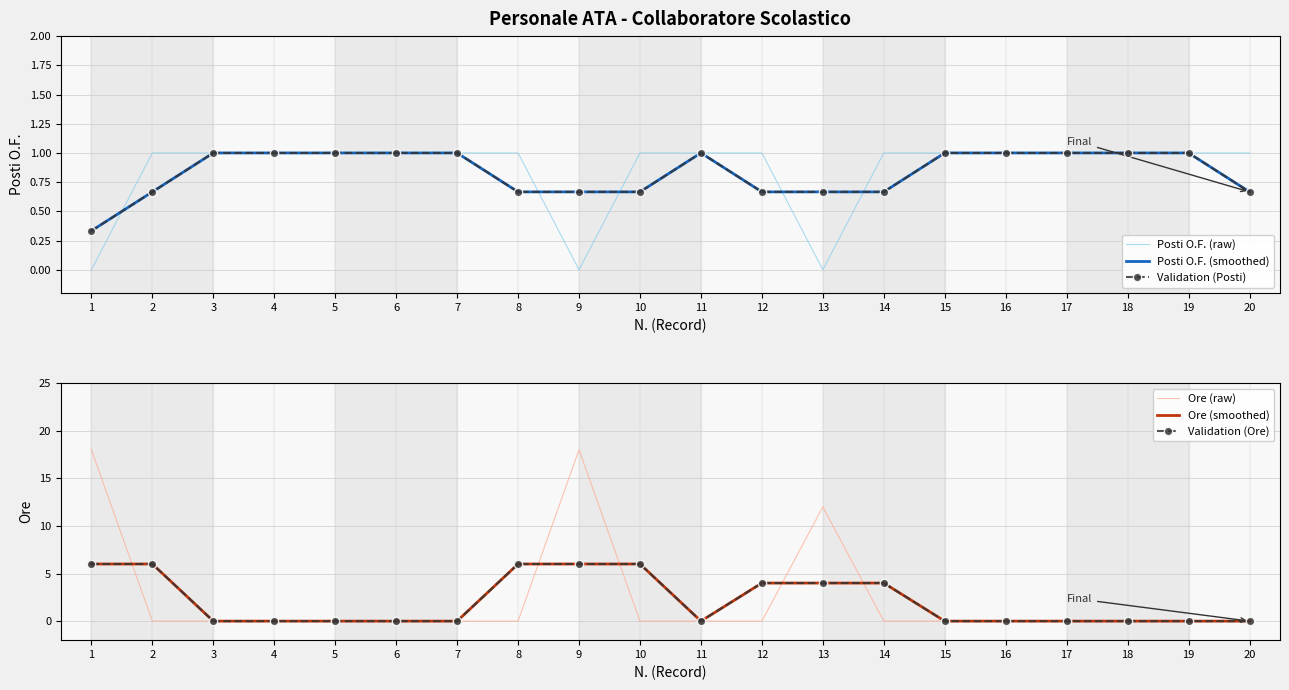

True or false: Posti O.F. (raw) has a value of 0.3 at 11.

False